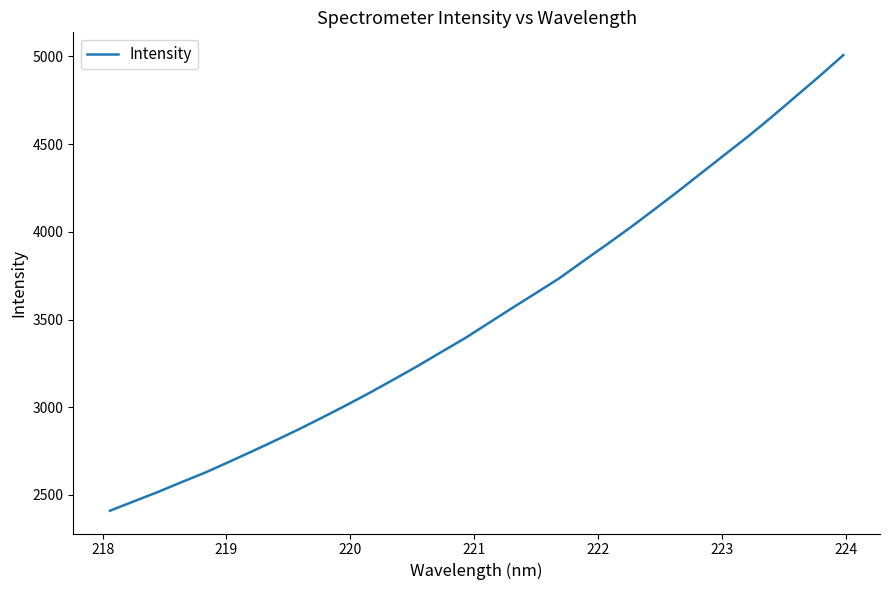

How many distinct data groups are displayed?

1